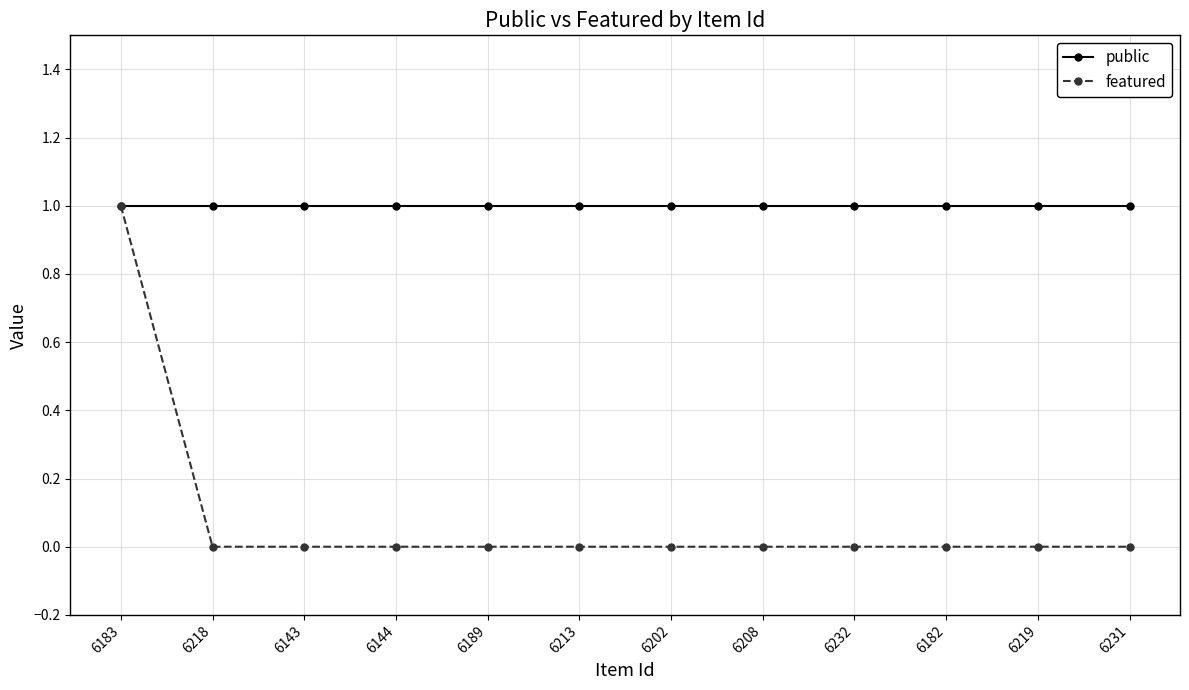

Reading left to right, what are all the values shown in this chart?

public: 6183=1	6218=1	6143=1	6144=1	6189=1	6213=1	6202=1	6208=1	6232=1	6182=1	6219=1	6231=1
featured: 6183=1	6218=0	6143=0	6144=0	6189=0	6213=0	6202=0	6208=0	6232=0	6182=0	6219=0	6231=0